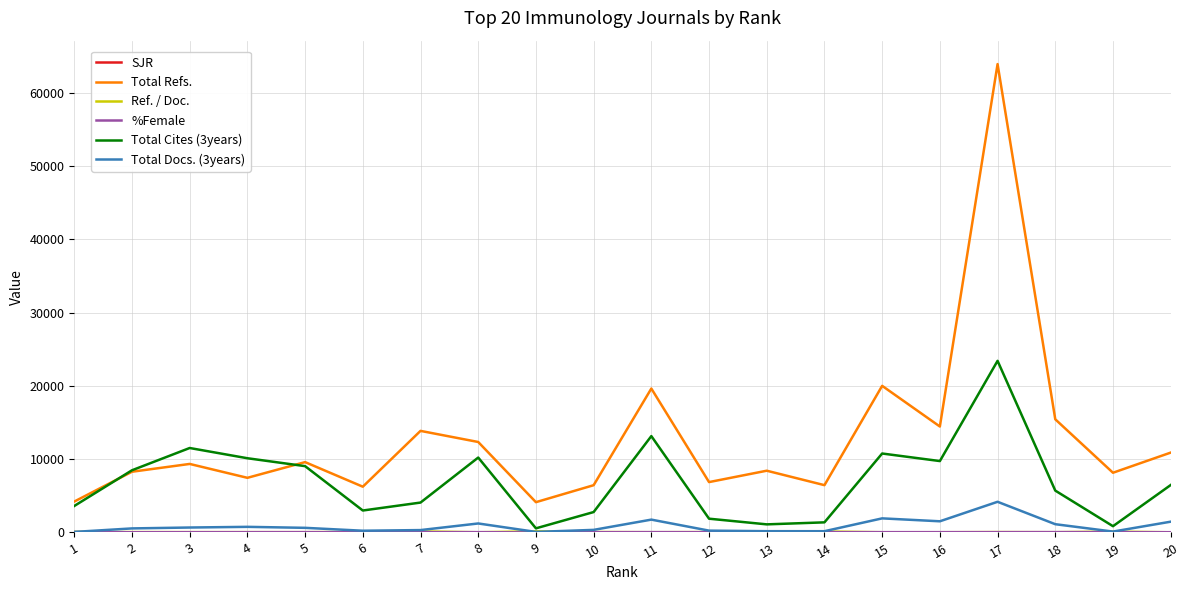

Between 5 and 15, which series saw the biggest shift?

Total Refs.